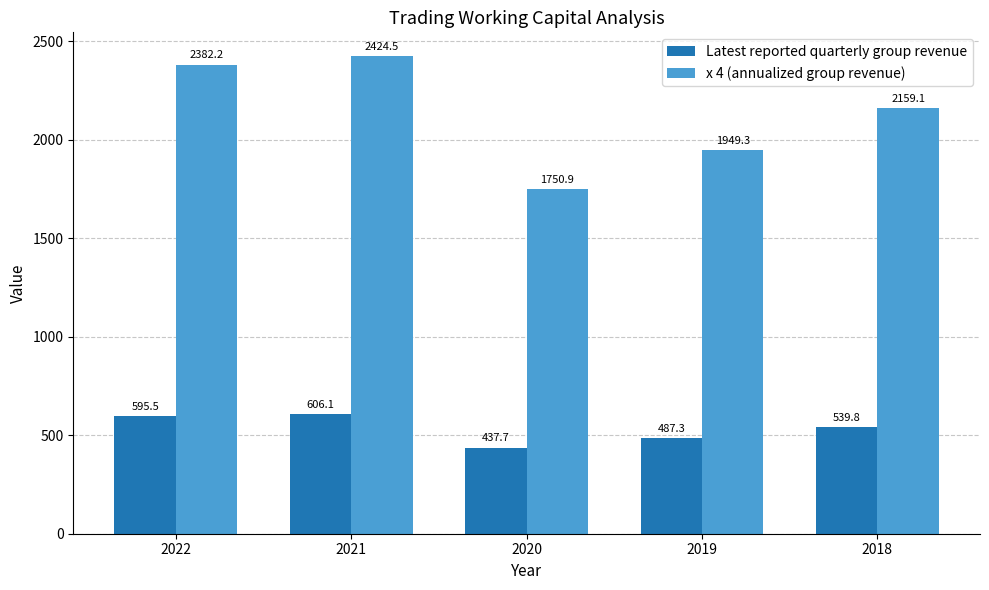

Reading left to right, transcribe all the data shown in this chart.

Latest reported quarterly group revenue: 595.5	606.1	437.7	487.3	539.8
x 4 (annualized group revenue): 2382.2	2424.5	1750.9	1949.3	2159.1